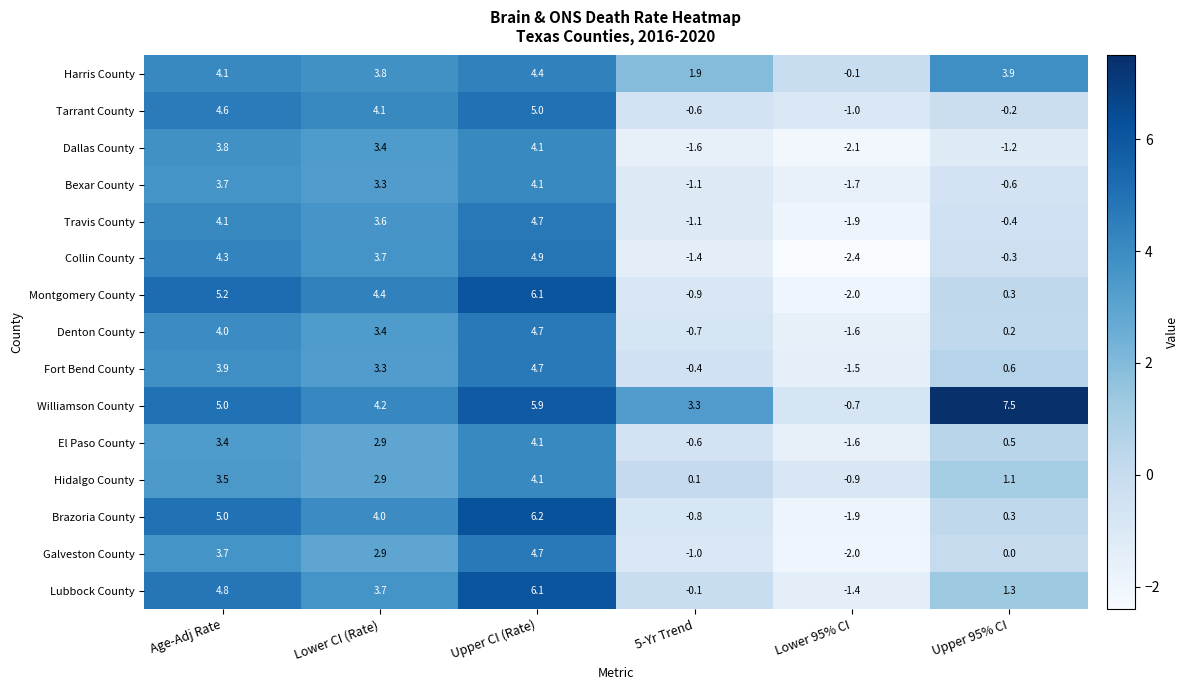

What is the difference between the second highest and minimum values in the Fort Bend County series?

5.4